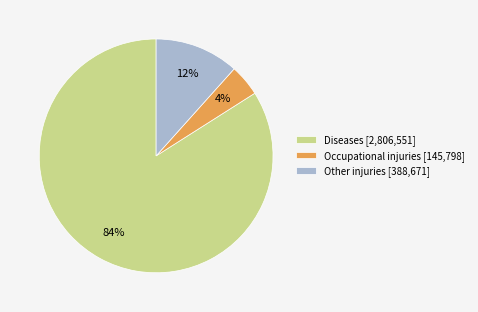

Is Other injuries the majority of the pie?

No